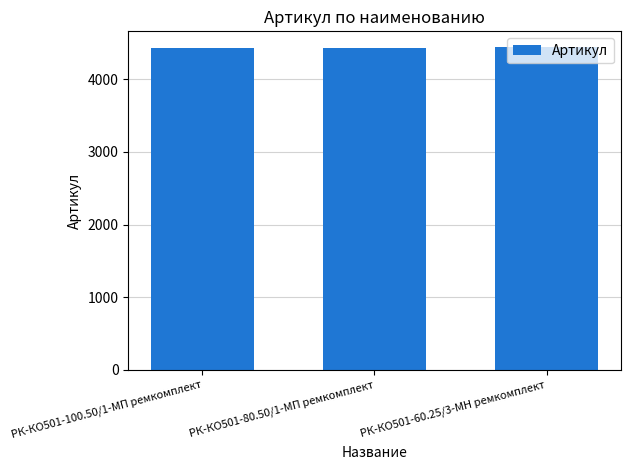

How many values are between 4437 and 4439?

3